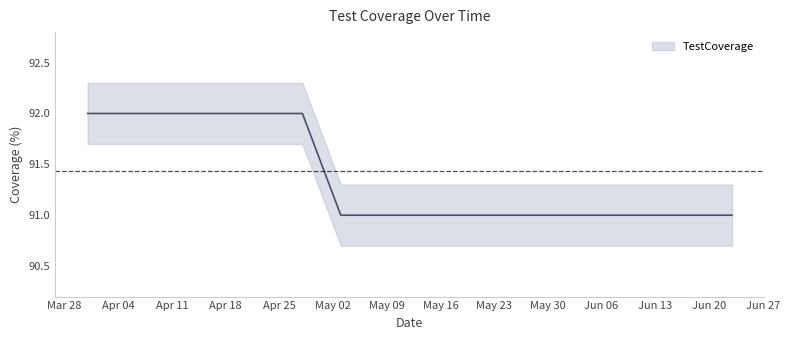

Between 2022-06-09 and 2022-06-16, which is larger?

2022-06-09